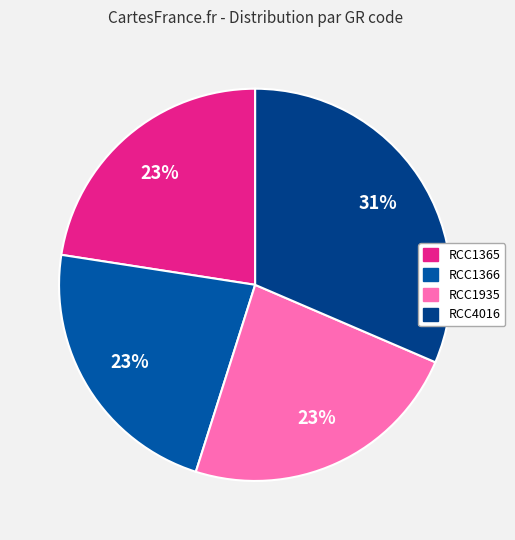

Is the sum of RCC1365 and RCC1366 greater than half?

No